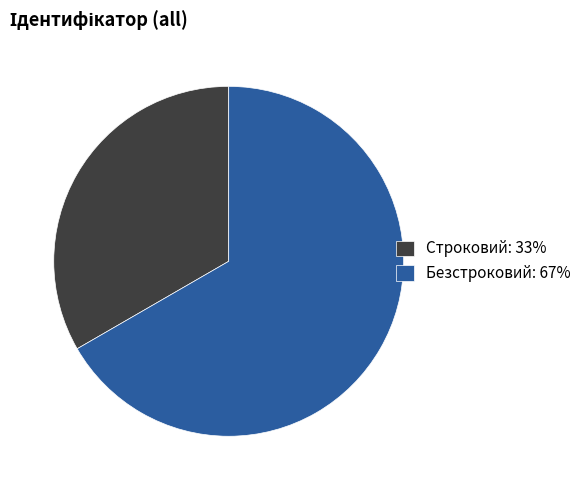

Is there any slice that represents more than half of the pie?

Yes